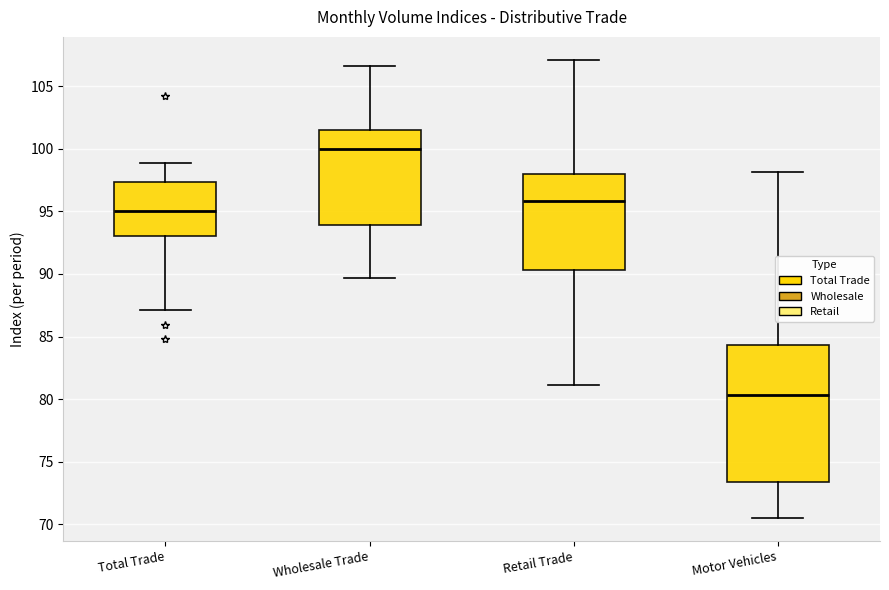

Where is the lower edge of the box for Wholesale Trade on the y-axis? The values are not printed on the chart, so give them approximately, as read against the axis.

94.0